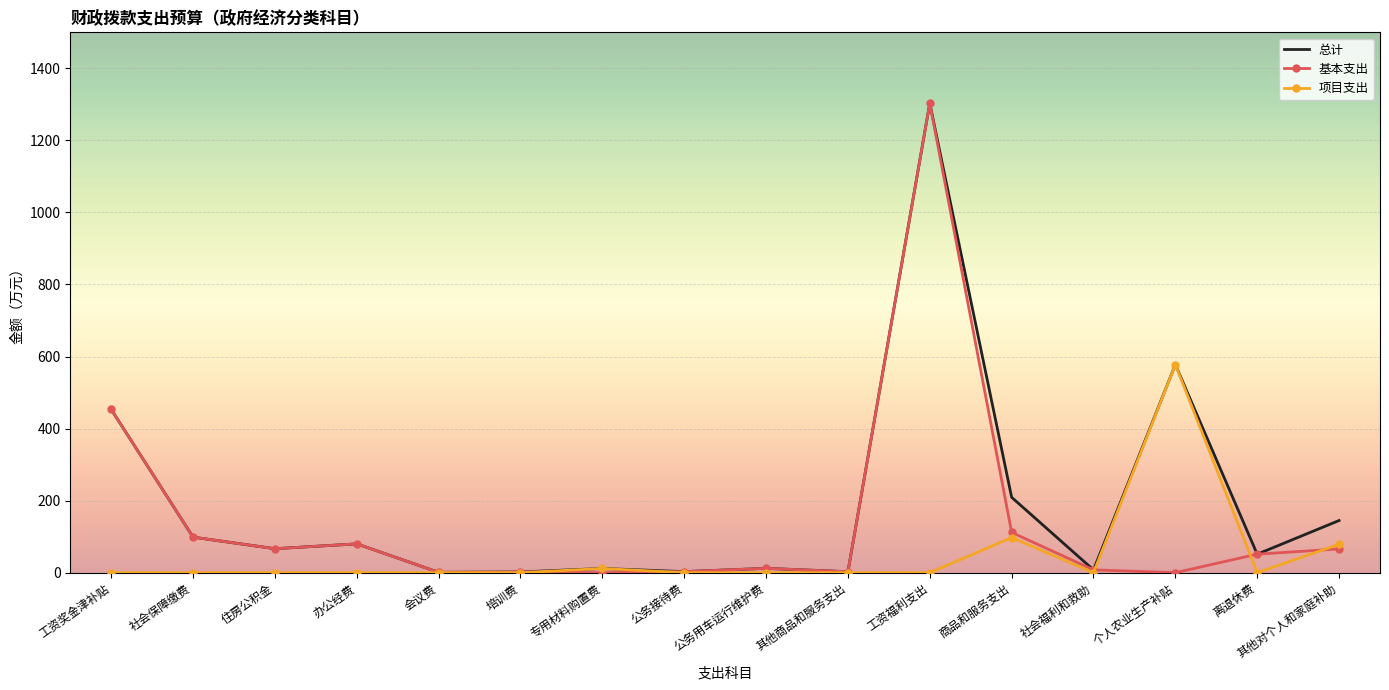

True or false: 总计 has a value of 338.6 at 商品和服务支出.

False